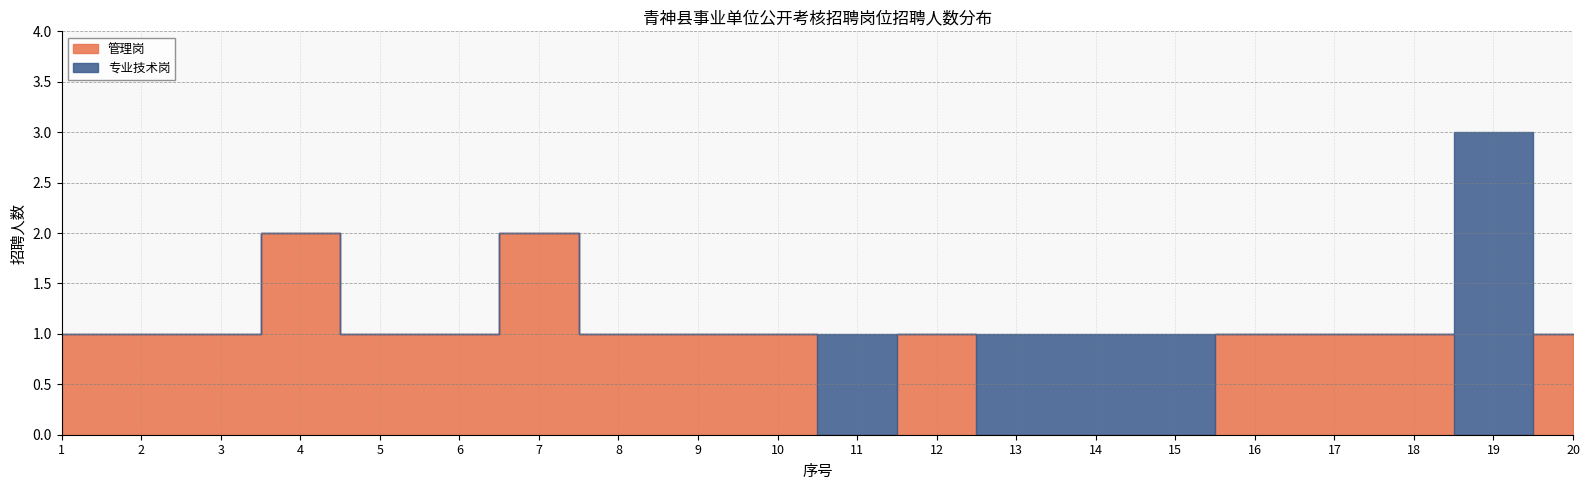

Rank the series by their average value, from lowest to highest.

专业技术岗, 管理岗